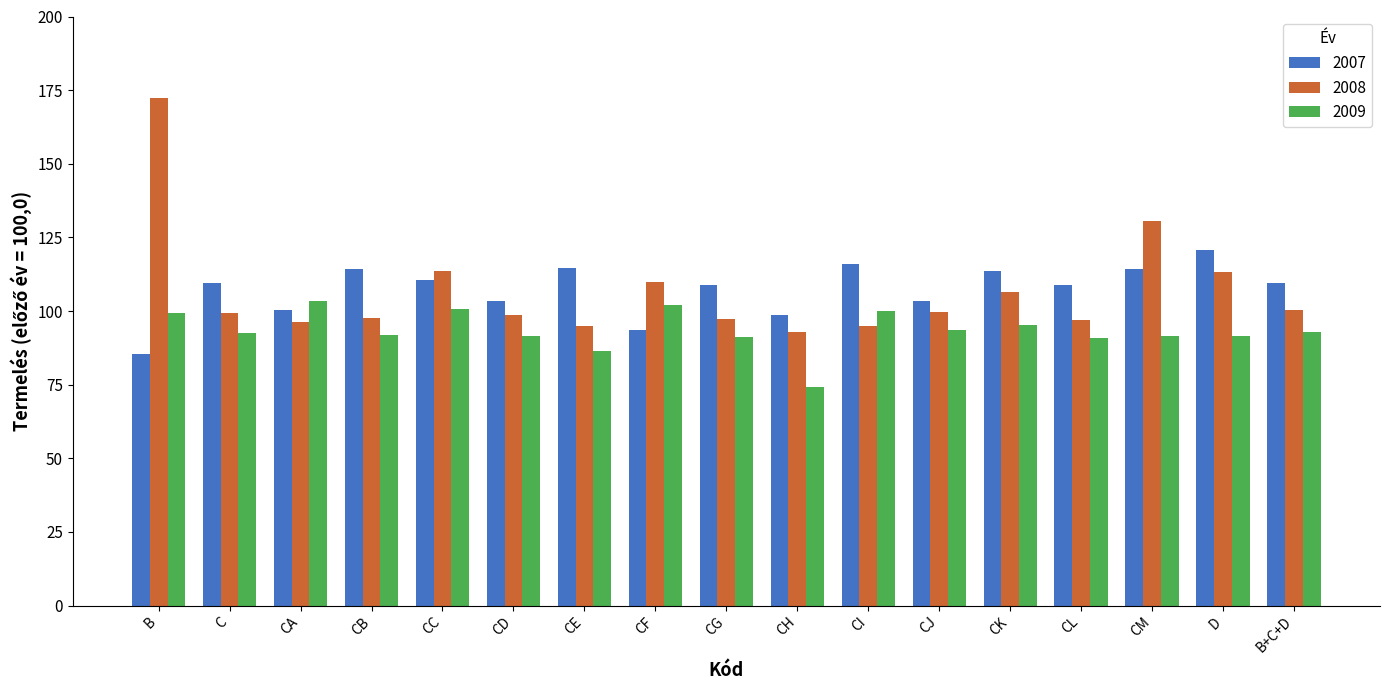

At CJ, list the series in order from smallest to largest.

2009, 2008, 2007